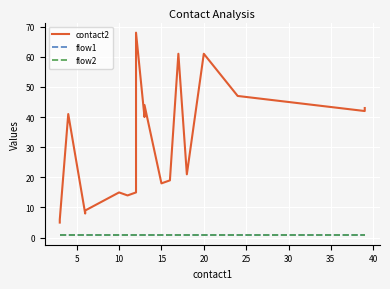

What is the label of the 7th point from the right?

13